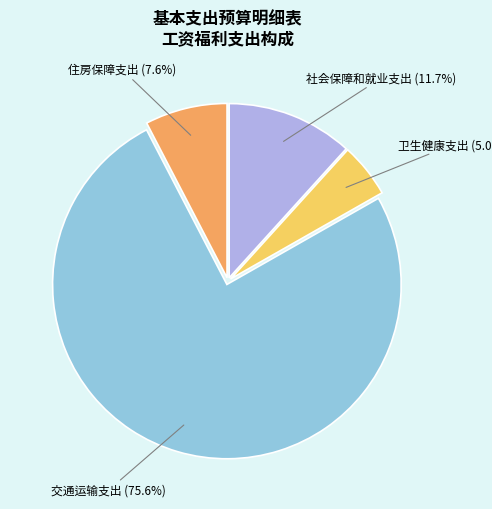

Is there a majority slice in this chart?

Yes